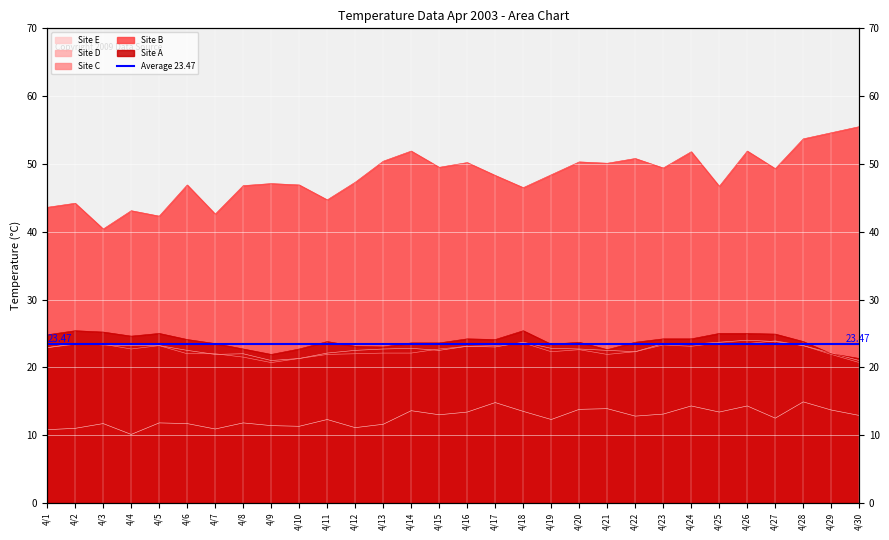

What is the lowest value of the Site D series?

21.0